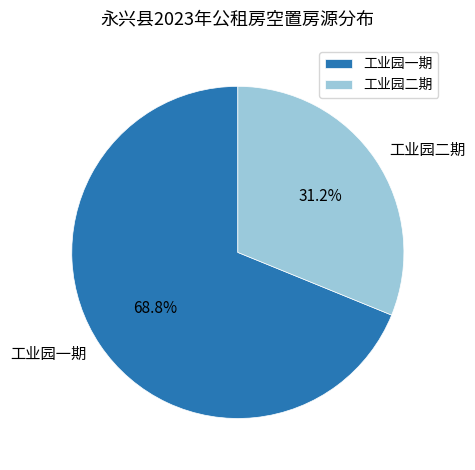

Is it true that 工业园一期 is 63% of the pie?

False